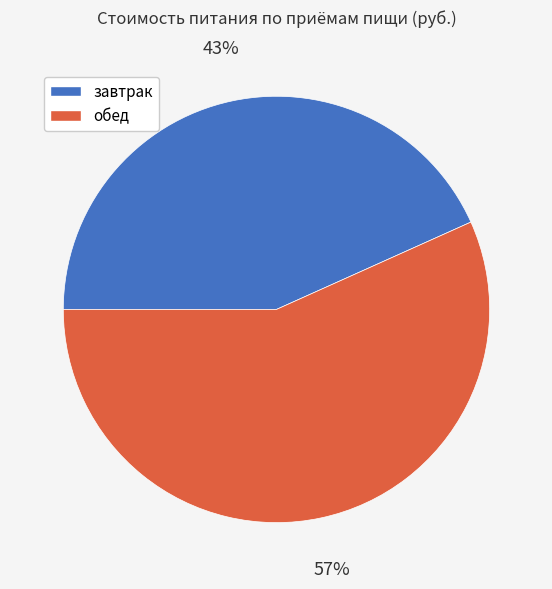

The обед slice represents 68% of the pie. True or false?

False